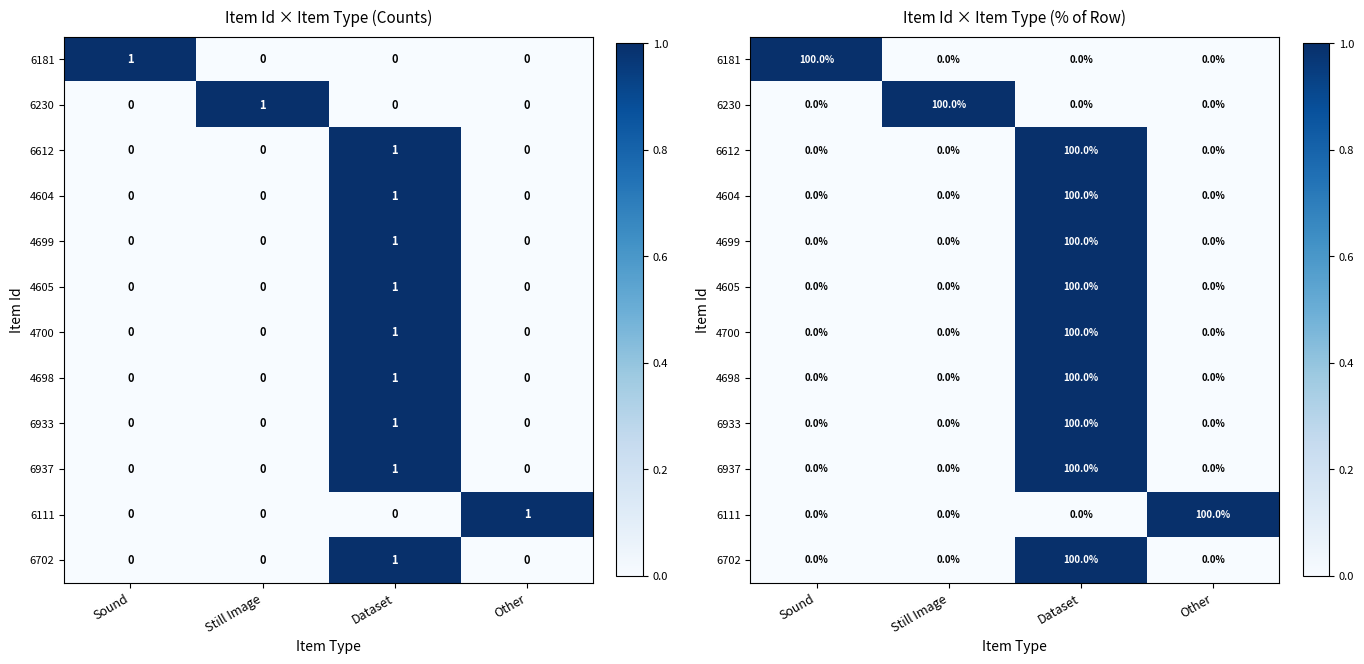

What value does the 4605 series have at Dataset?

1